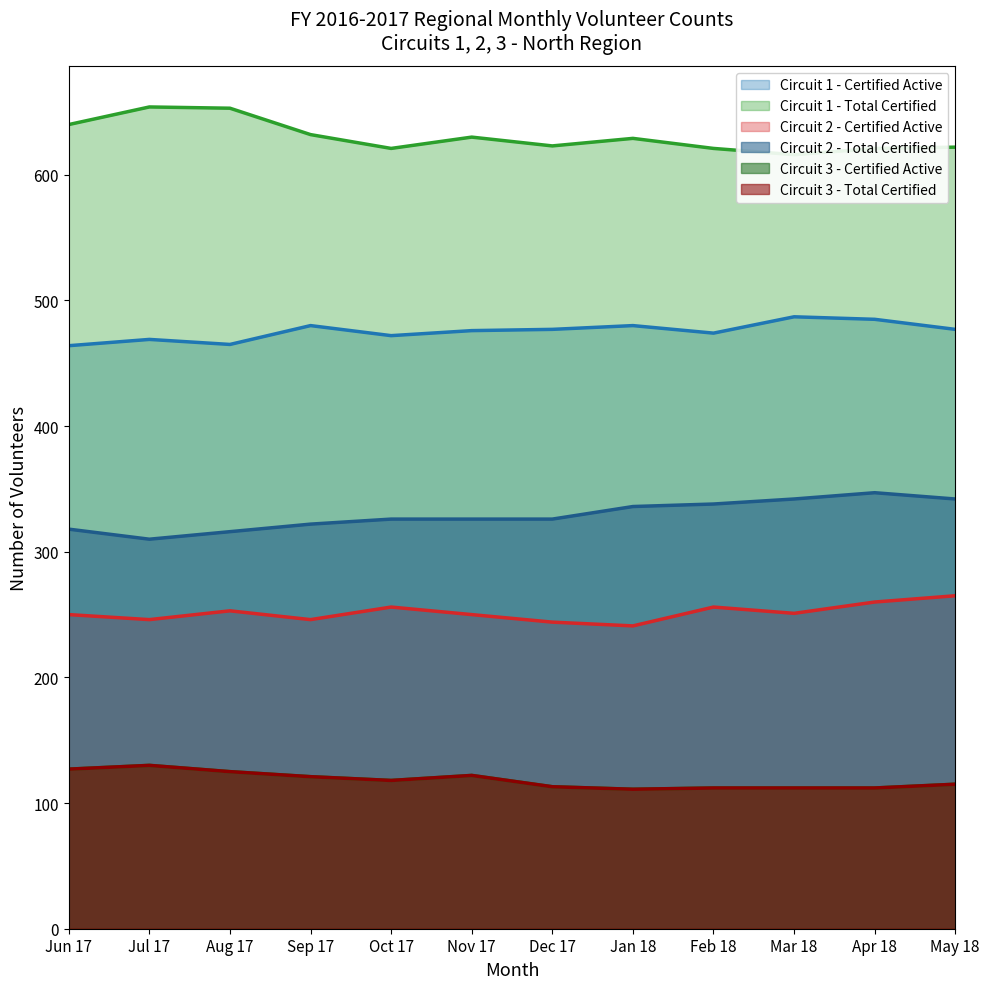

At which label does Circuit 2 - Certified Active first exceed 251?

Aug 17